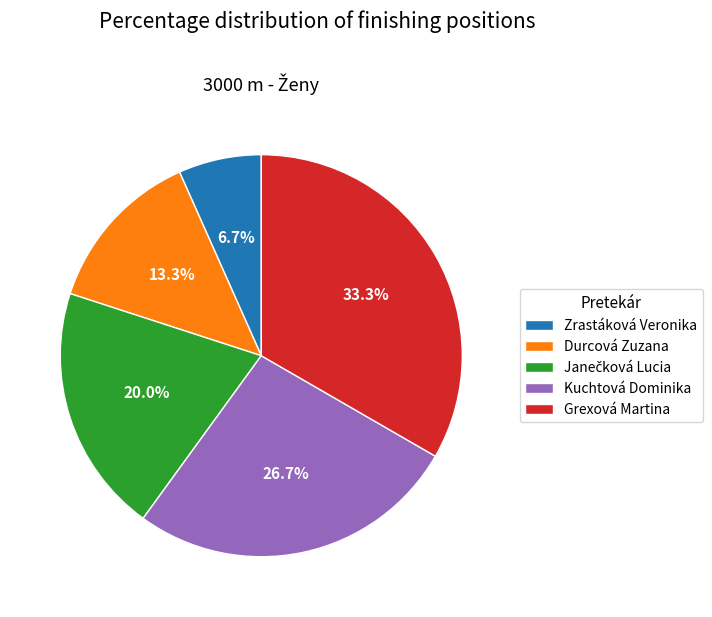

To the nearest percent, what portion does Zrastáková Veronika represent?

7%